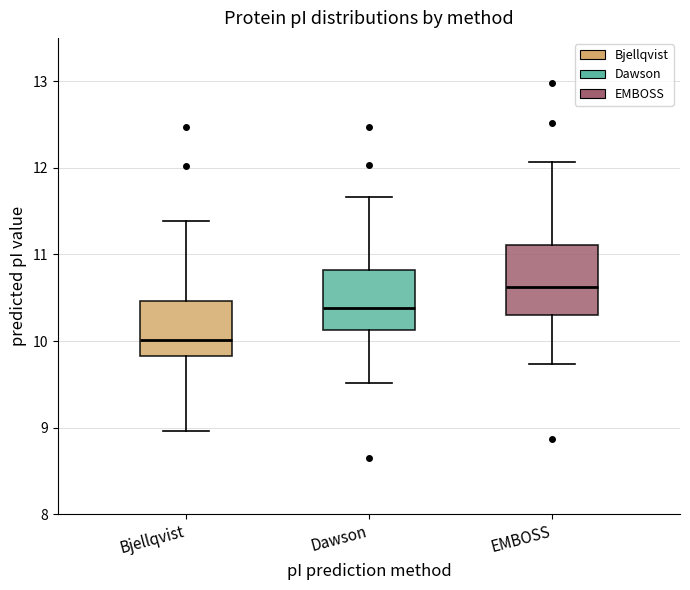

Where does the lower whisker of the box for Dawson end on the y-axis? The values are not printed on the chart, so give them approximately, as read against the axis.

9.5